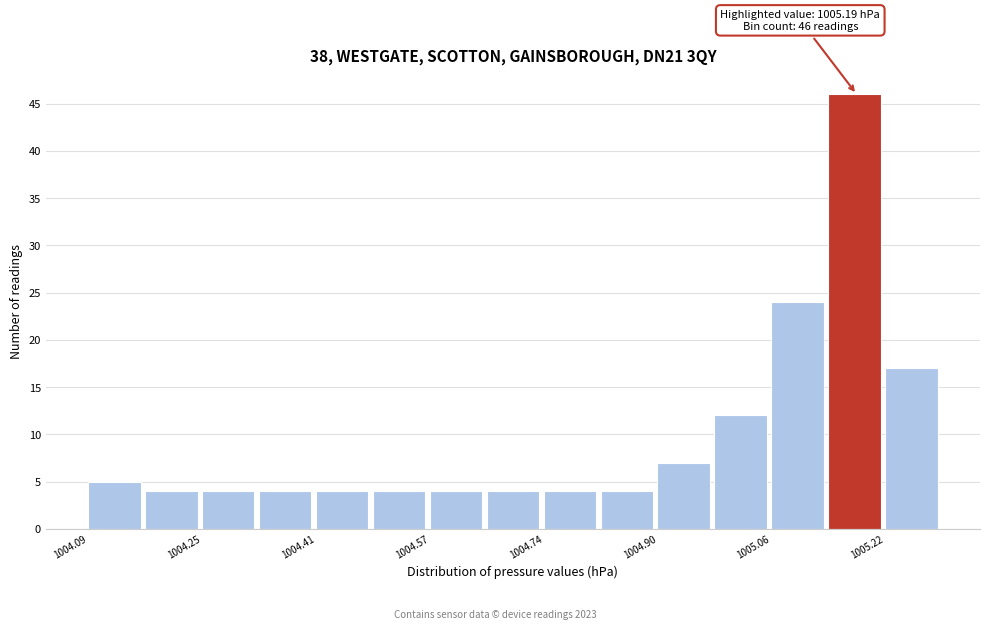

Which range on the x-axis has the tallest bar?

1005.14 to 1005.22